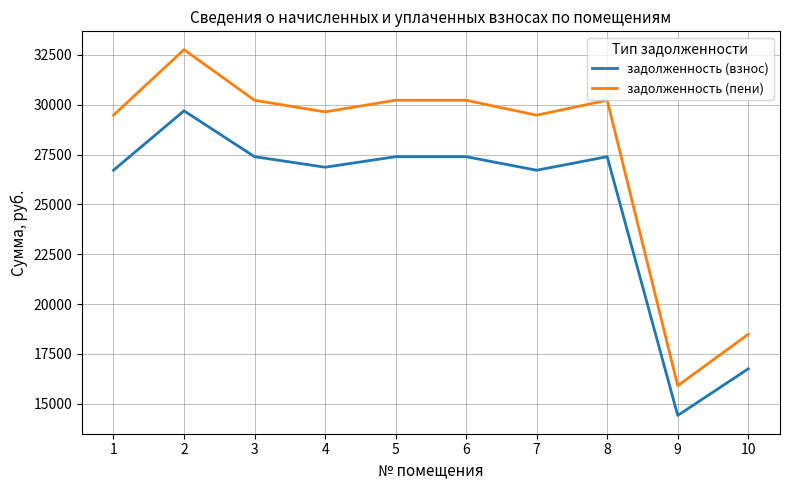

How many interior local valleys does the задолженность (пени) series have?

3